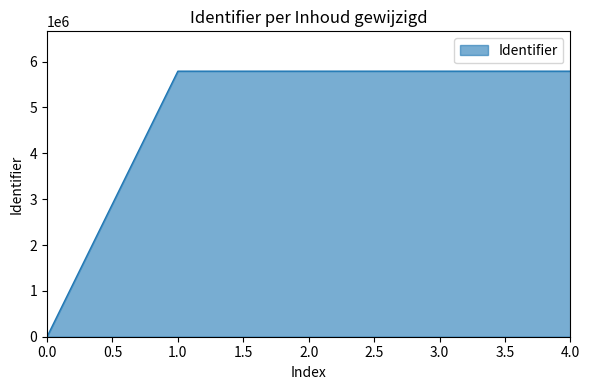

What is the change in value from 0.0 to 2.0?

+5791640